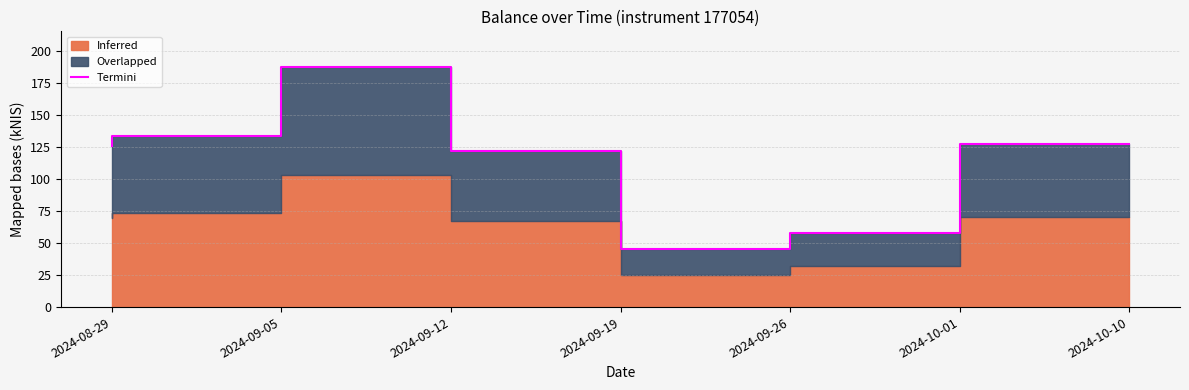

Between 2024-10-01 and 2024-09-05, which is larger?

2024-09-05